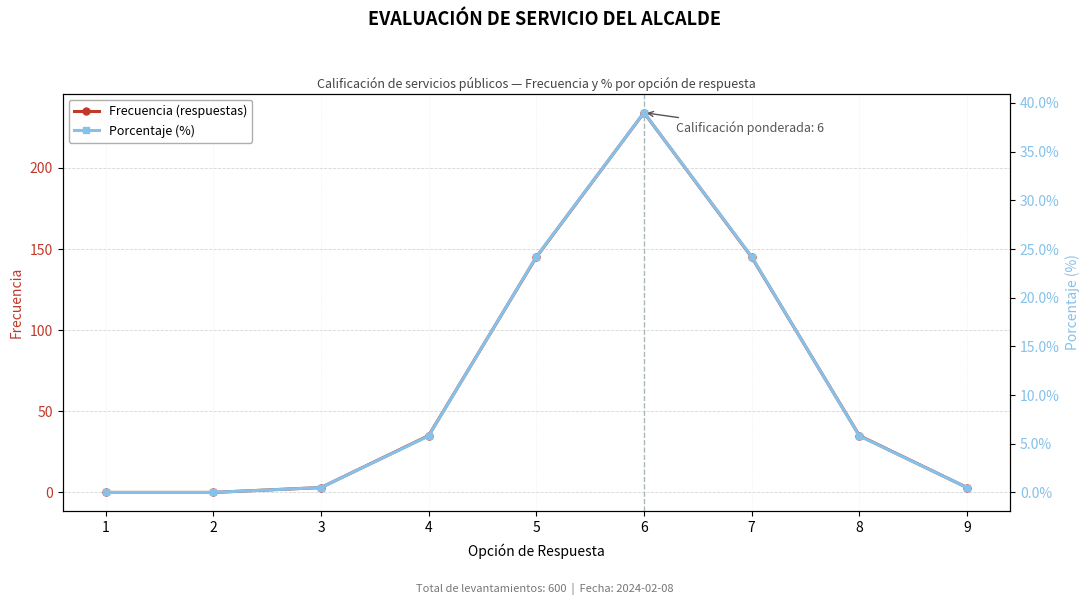

Is it true that Frecuencia (respuestas) equals 0.0 at 2?

True